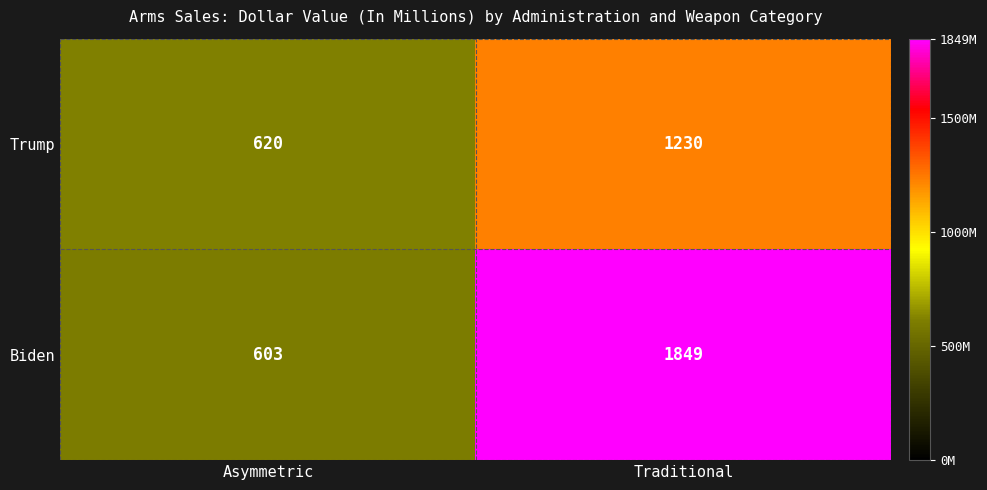

At how many categories does at least one series exceed 1604?

1